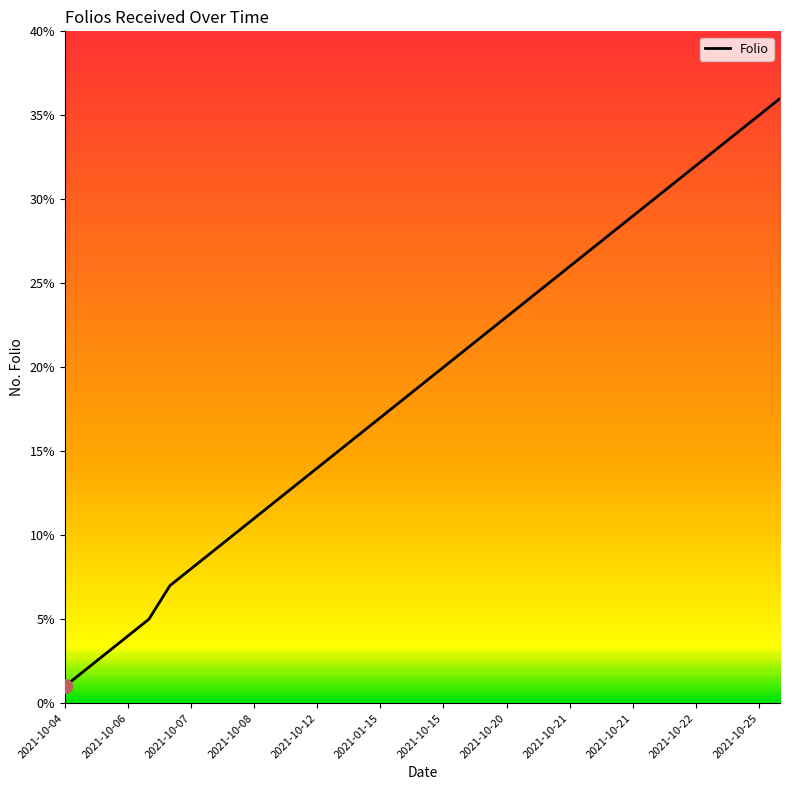

What is the difference between the maximum and minimum values?

35